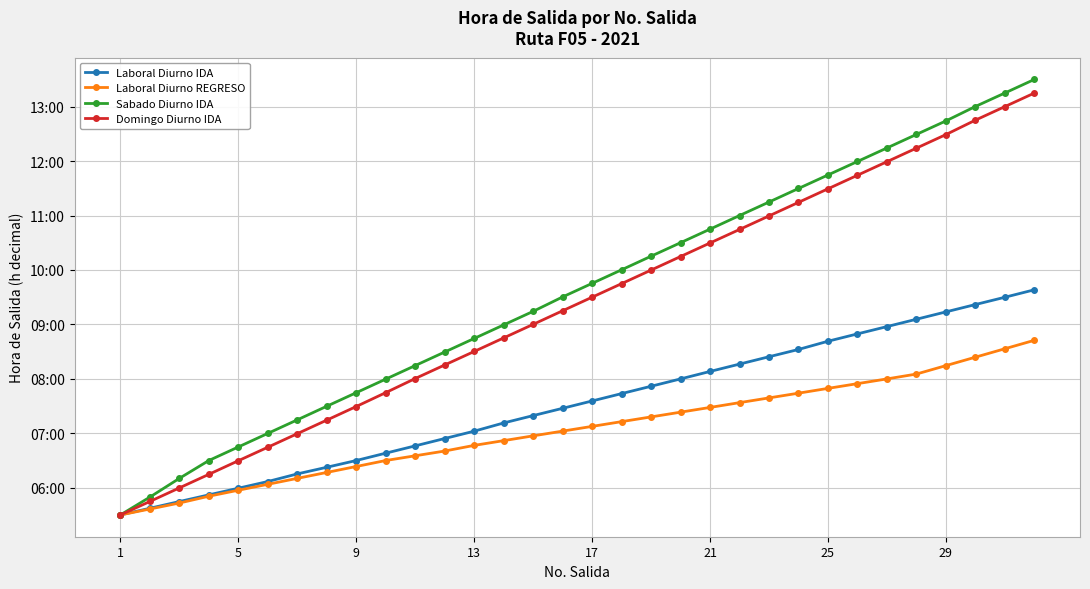

Is this an area chart (filled region under the line)?

No